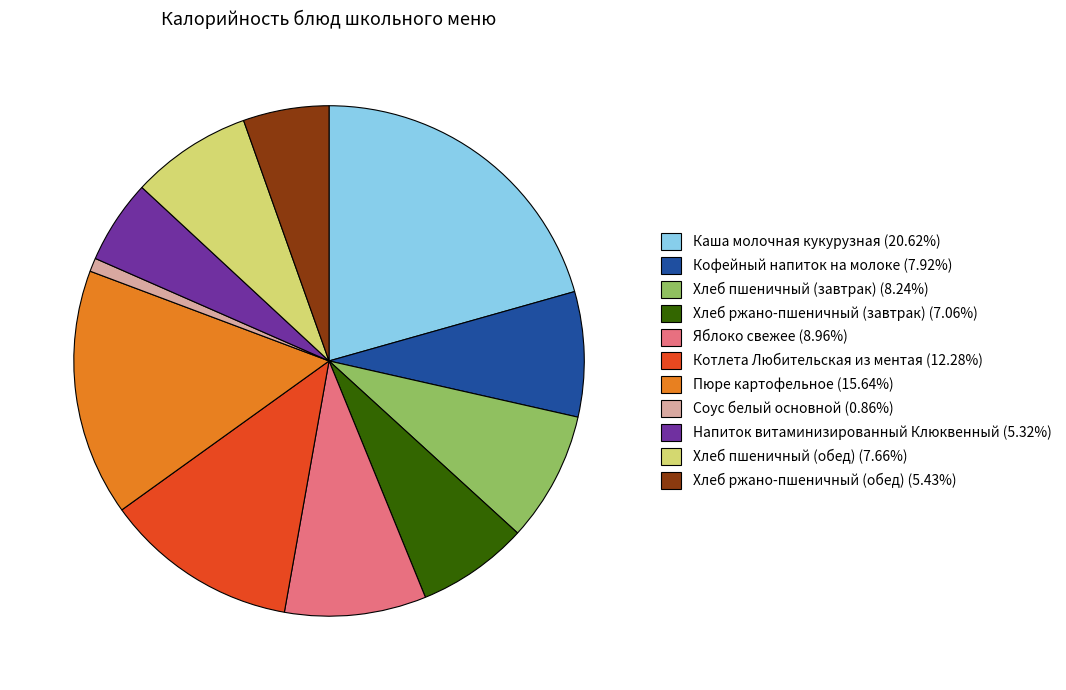

Do Каша молочная кукурузная (20.62%) and Хлеб ржано-пшеничный (обед) (5.43%) together represent more than half of the pie?

No